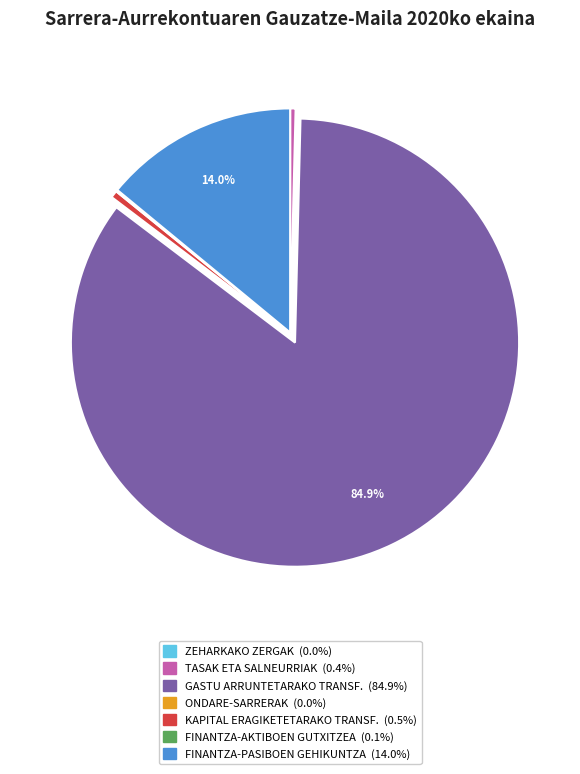

Which has a higher value, TASAK ETA SALNEURRIAK or GASTU ARRUNTETARAKO TRANSF.?

GASTU ARRUNTETARAKO TRANSF.